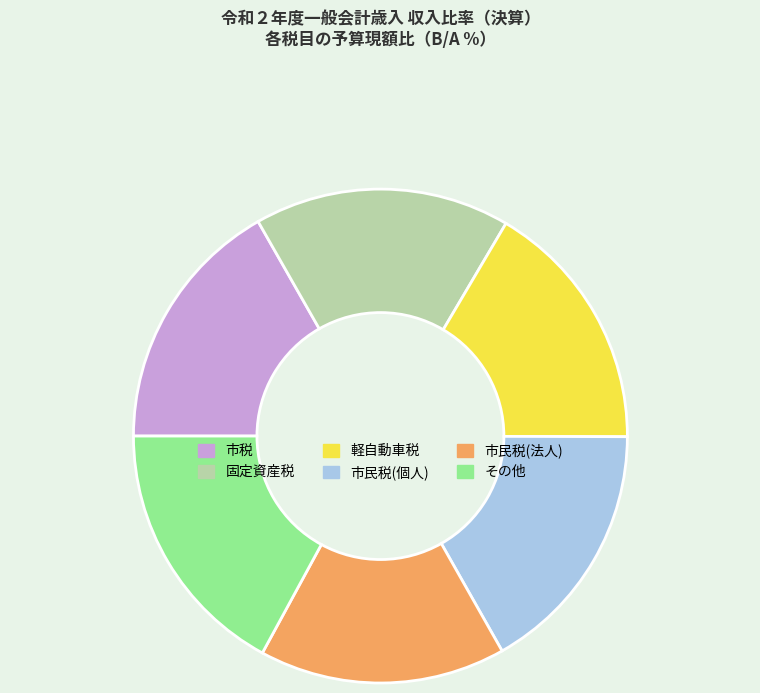

Is it true that 軽自動車税 is 17% of the pie?

True